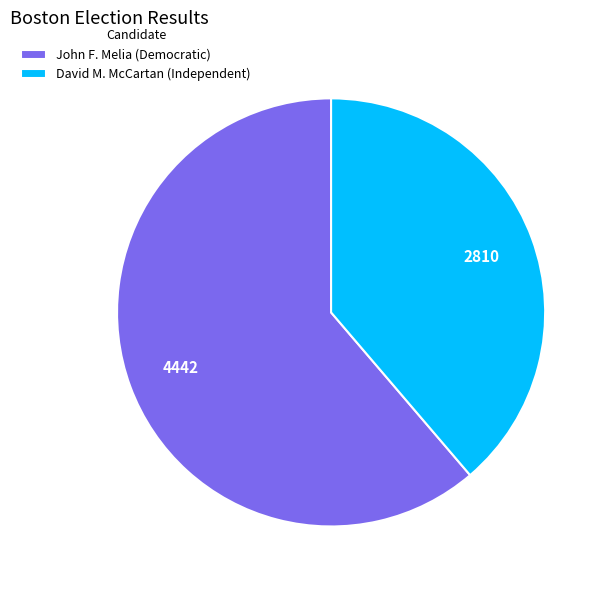

Is John F. Melia (Democratic) the majority of the pie?

Yes